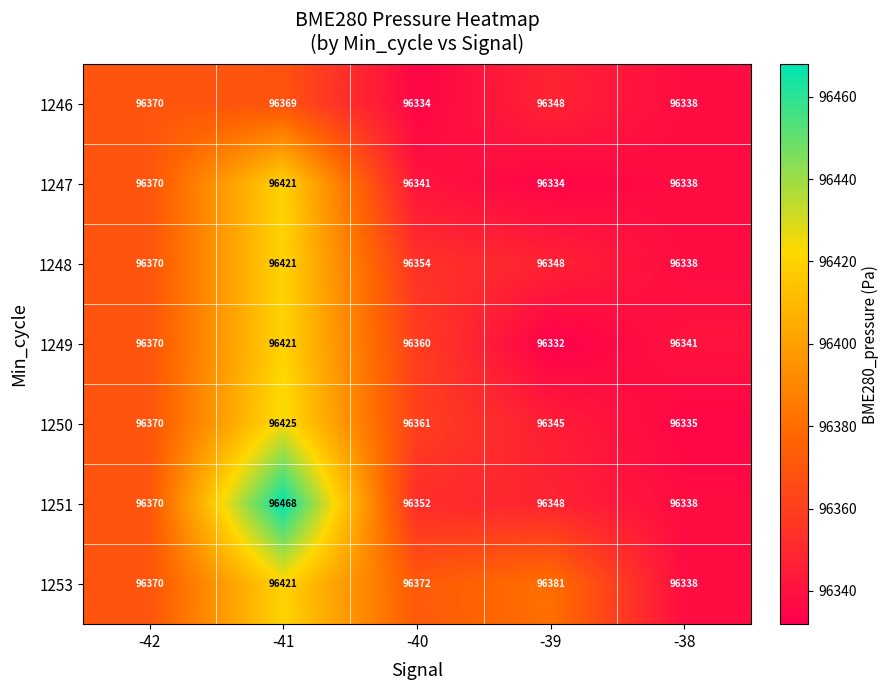

At how many categories does at least one series exceed 96374?

2